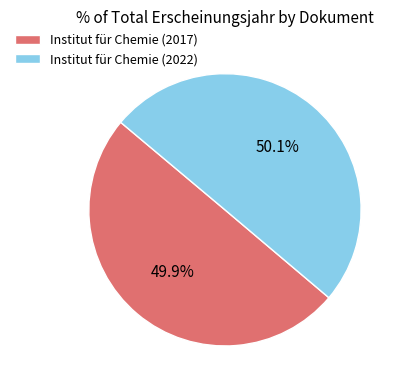

Count the number of slices in the pie.

2